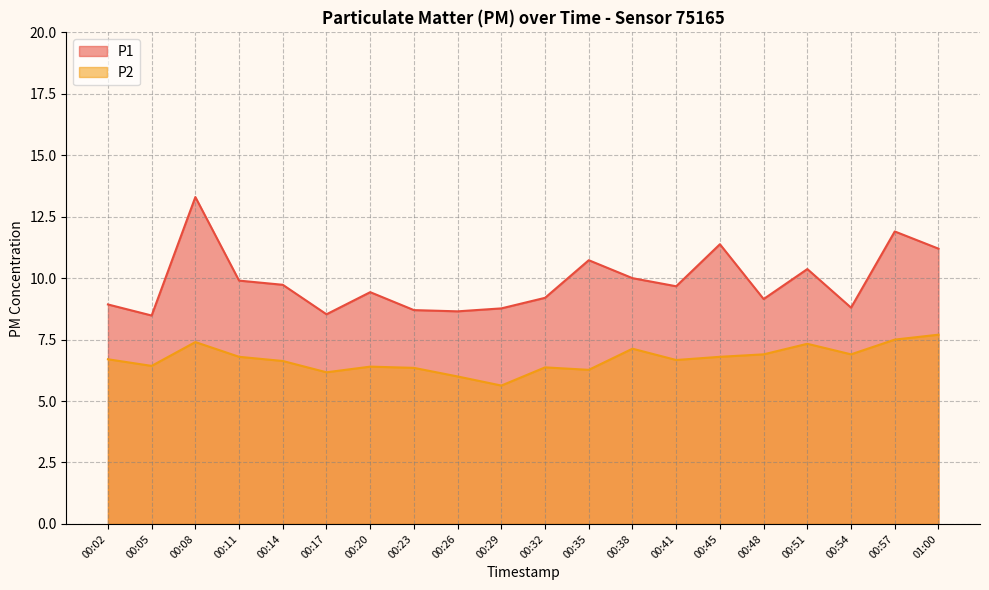

What is the approximate value of P1 at 00:48?

9.2